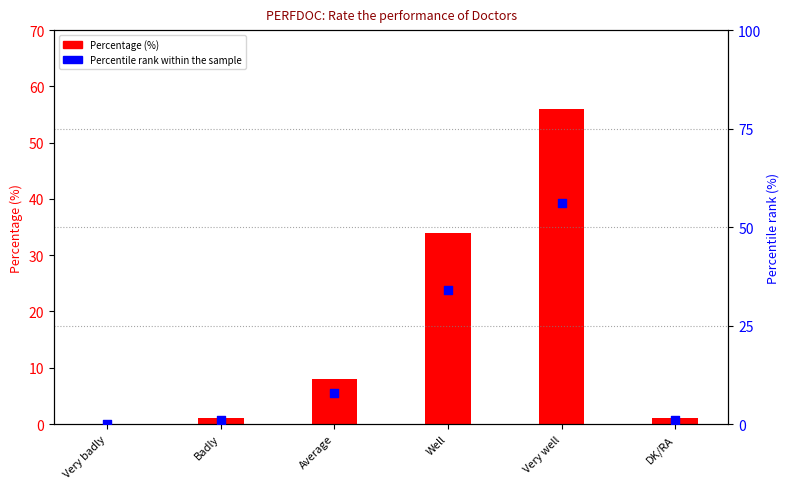

At how many categories does at least one series exceed 32?

2